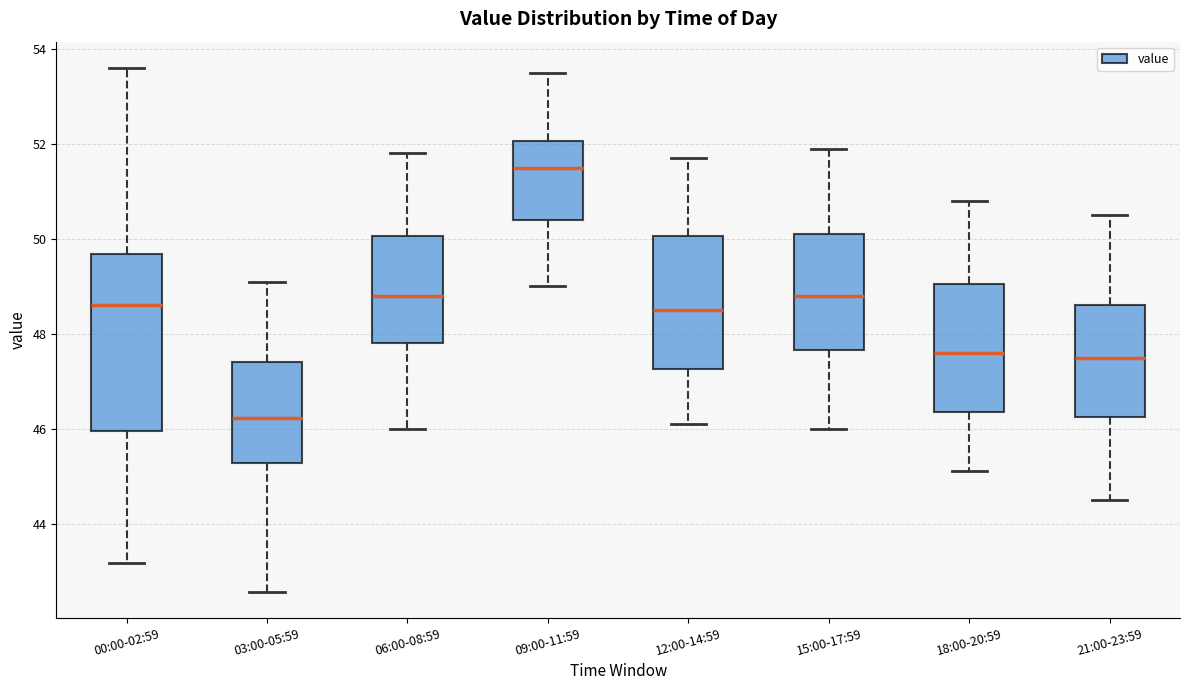

Reading left to right, transcribe this box plot: for each box, give where its median line is, the range the box spans, and where its two whiskers end, as read against the y-axis. The values are not printed on the chart, so give them approximately, as read against the axis.

00:00-02:59: median 48.6, box 46.0 to 49.6, whiskers 43.2 to 53.6
03:00-05:59: median 46.2, box 45.2 to 47.4, whiskers 42.6 to 49.2
06:00-08:59: median 48.8, box 47.8 to 50.0, whiskers 46.0 to 51.8
09:00-11:59: median 51.6, box 50.4 to 52.0, whiskers 49.0 to 53.6
12:00-14:59: median 48.6, box 47.2 to 50.0, whiskers 46.2 to 51.8
15:00-17:59: median 48.8, box 47.6 to 50.2, whiskers 46.0 to 52.0
18:00-20:59: median 47.6, box 46.4 to 49.0, whiskers 45.2 to 50.8
21:00-23:59: median 47.6, box 46.2 to 48.6, whiskers 44.6 to 50.6